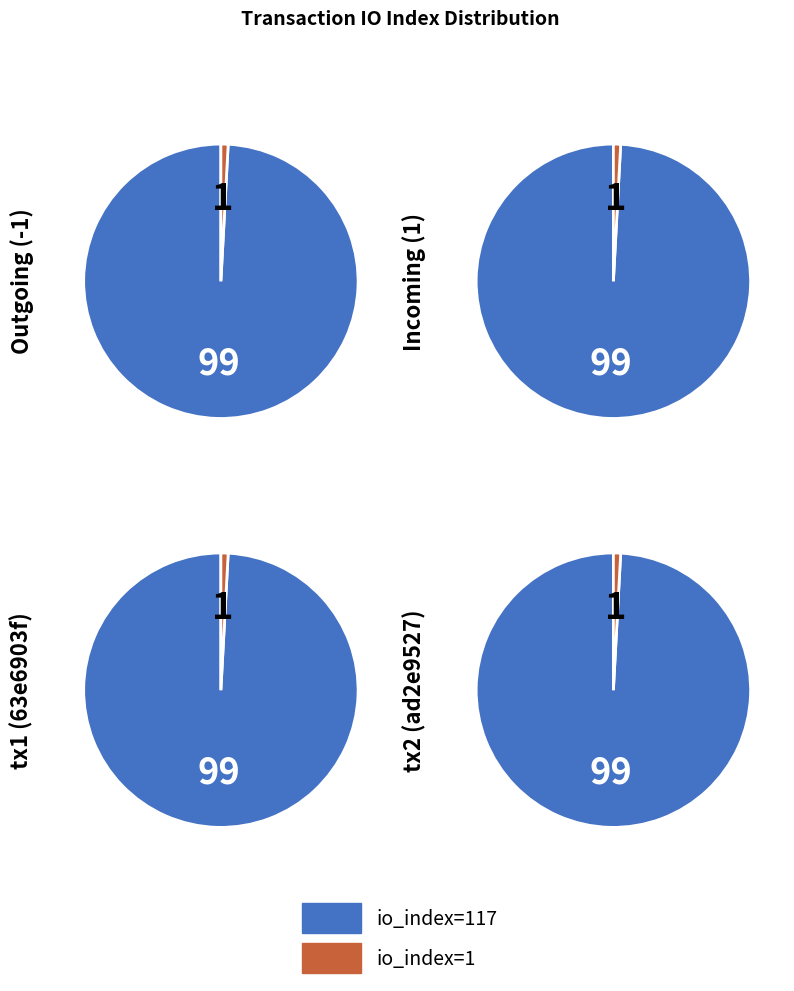

Is there any slice that represents more than half of the pie?

Yes